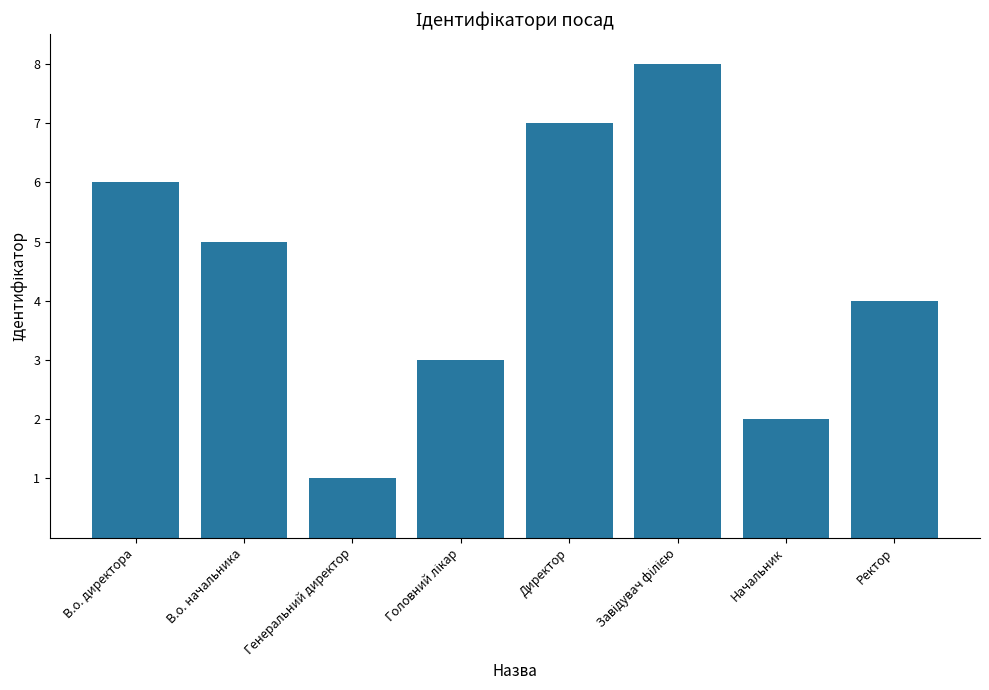

What is the label of the 6th bar from the right?

Генеральний директор